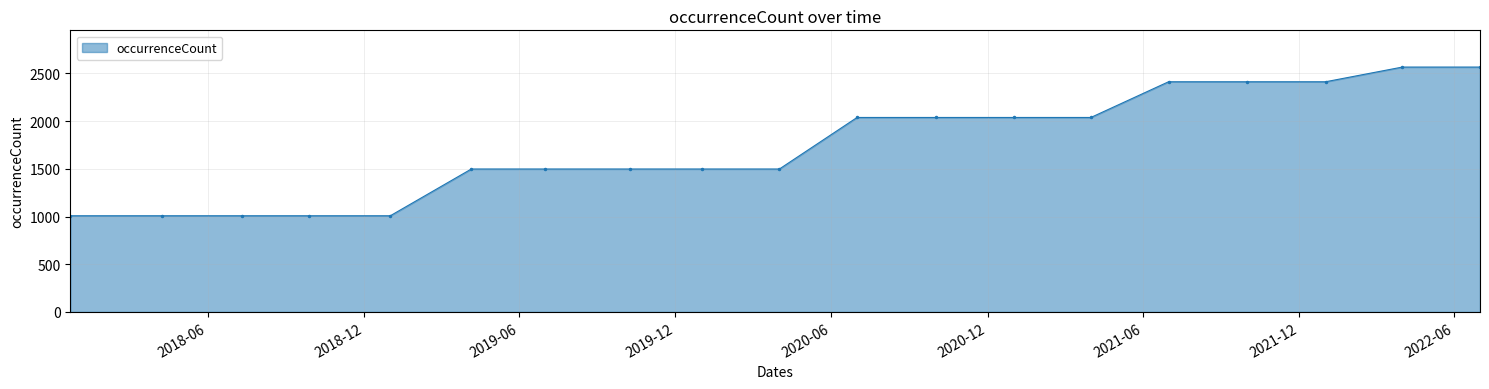

Reading right to left, transcribe all the data shown in this chart.

2566	2566	2412	2412	2412	2038	2038	2038	2038	1498	1498	1498	1498	1498	1008	1008	1008	1008	1008